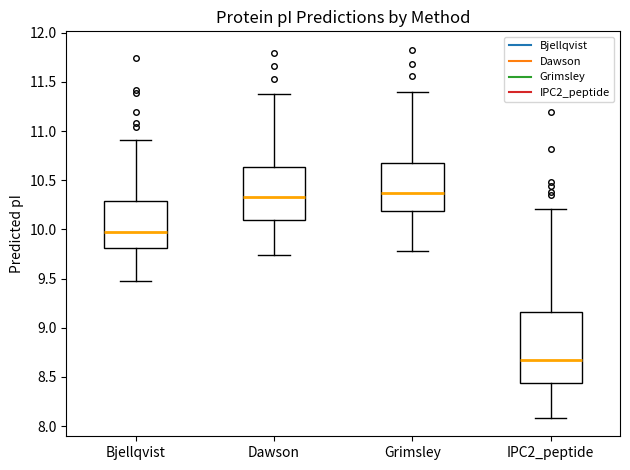

Where is the upper edge of the box for Dawson on the y-axis? The values are not printed on the chart, so give them approximately, as read against the axis.

10.65